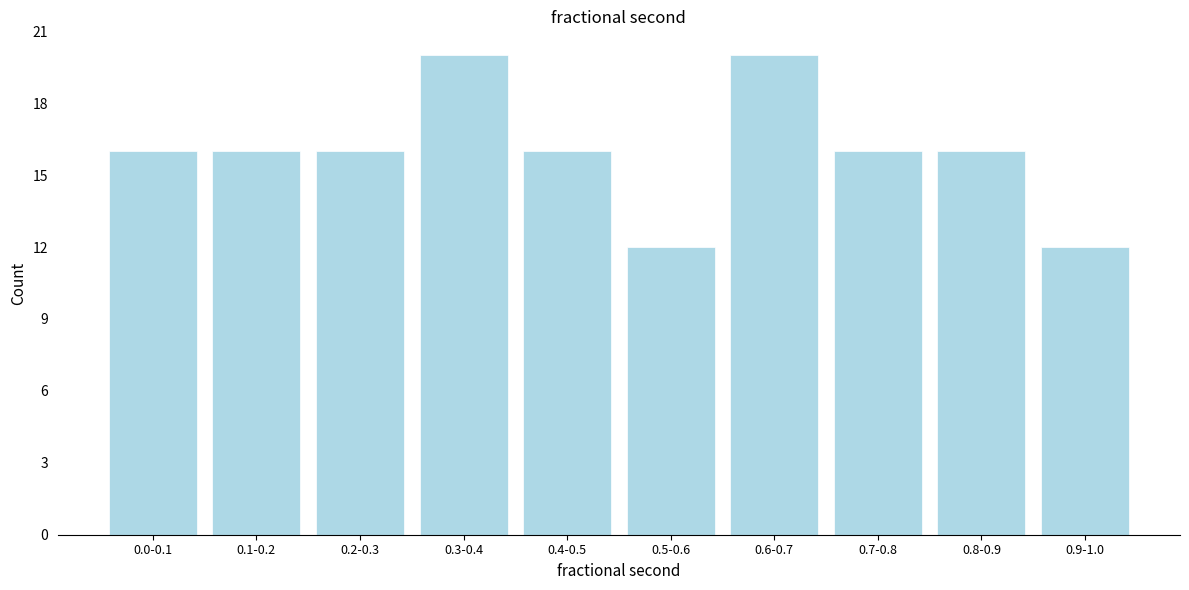

Reading left to right, extract all data points from this chart.

16	16	16	20	16	12	20	16	16	12